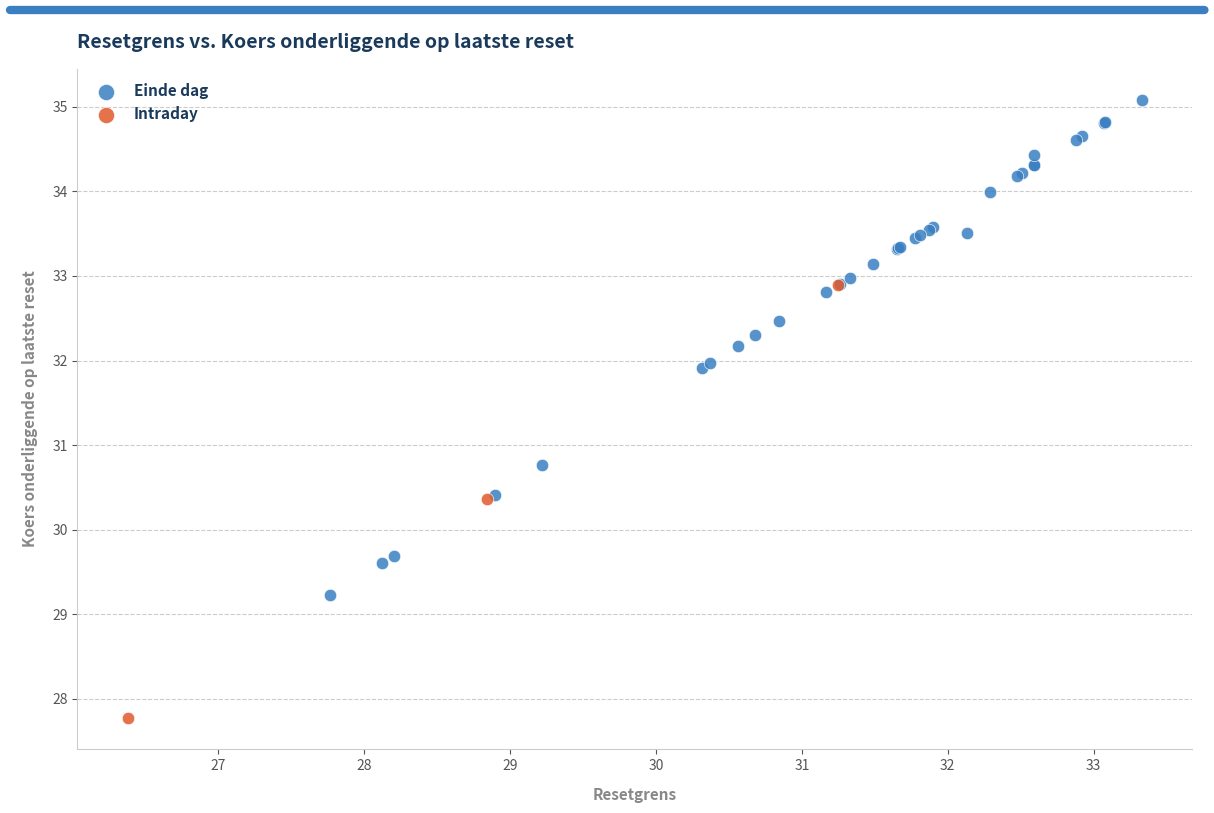

Which series reaches the maximum Y coordinate?

Einde dag